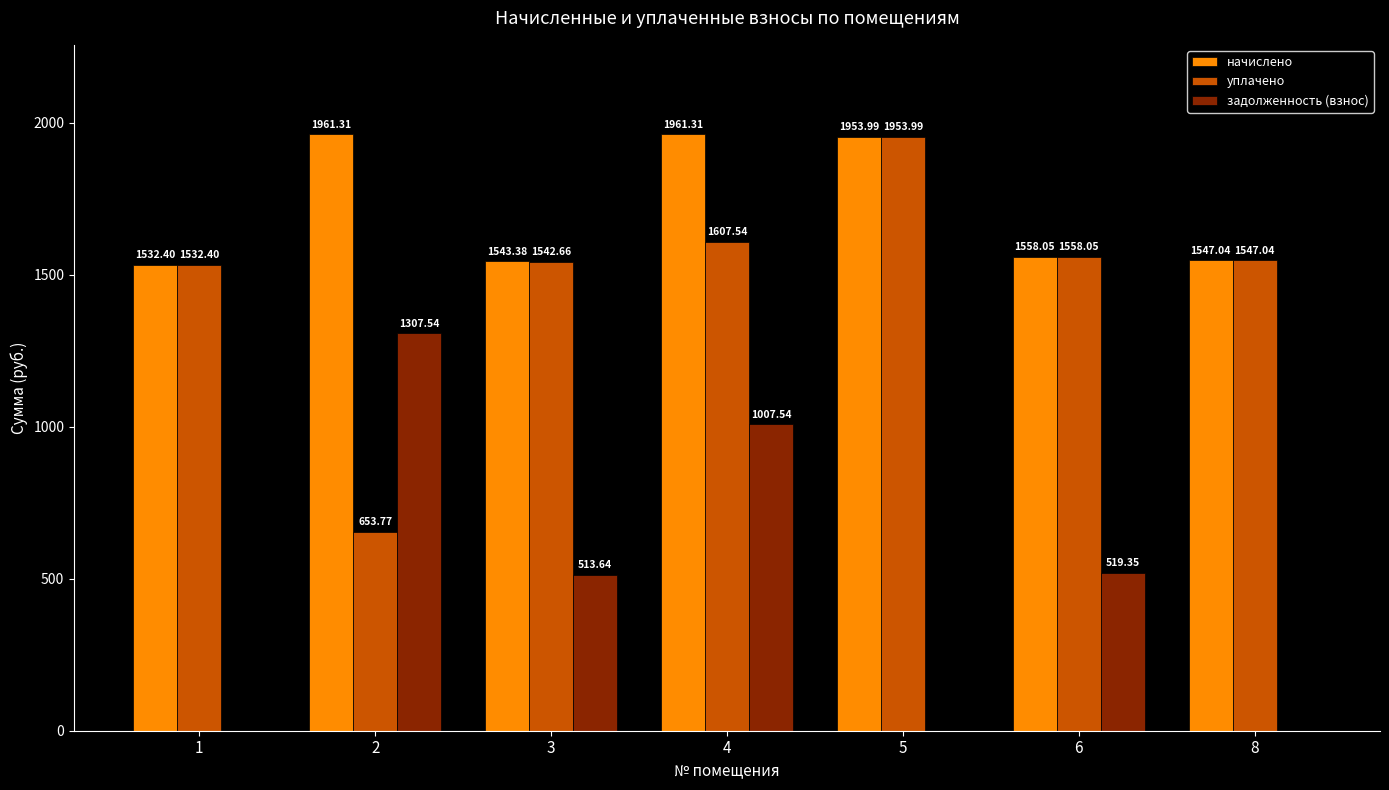

What is the approximate value of уплачено at 2?

653.8